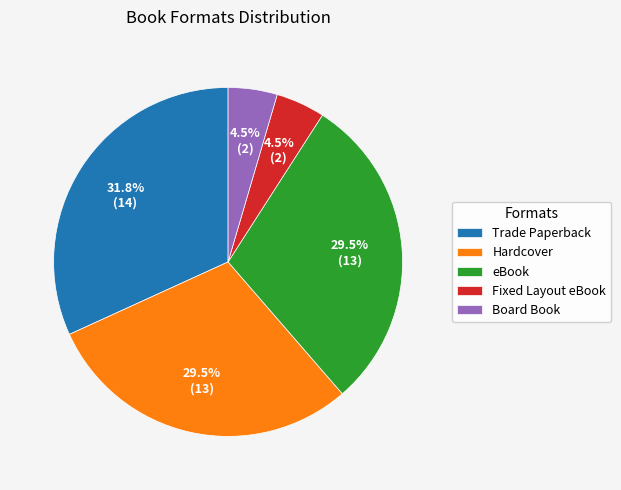

How many segments does this pie chart have?

5